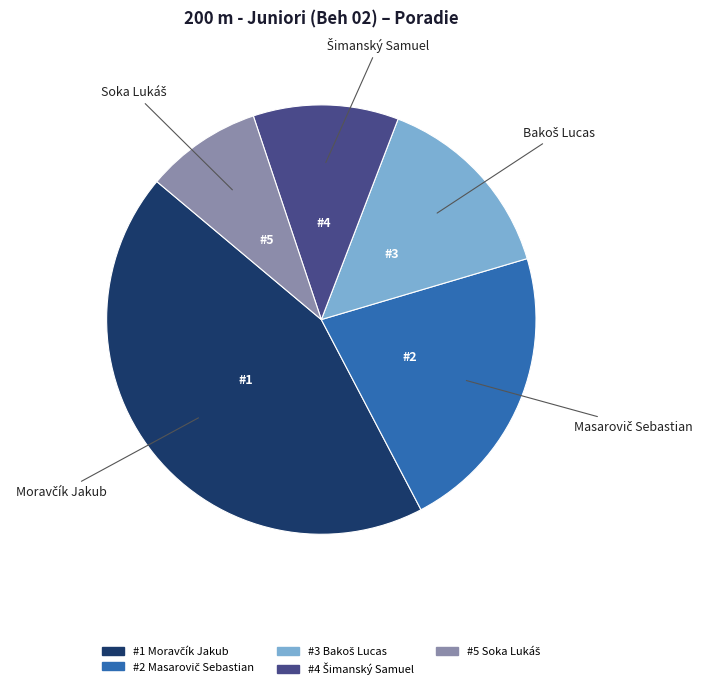

Is there a majority slice in this chart?

No